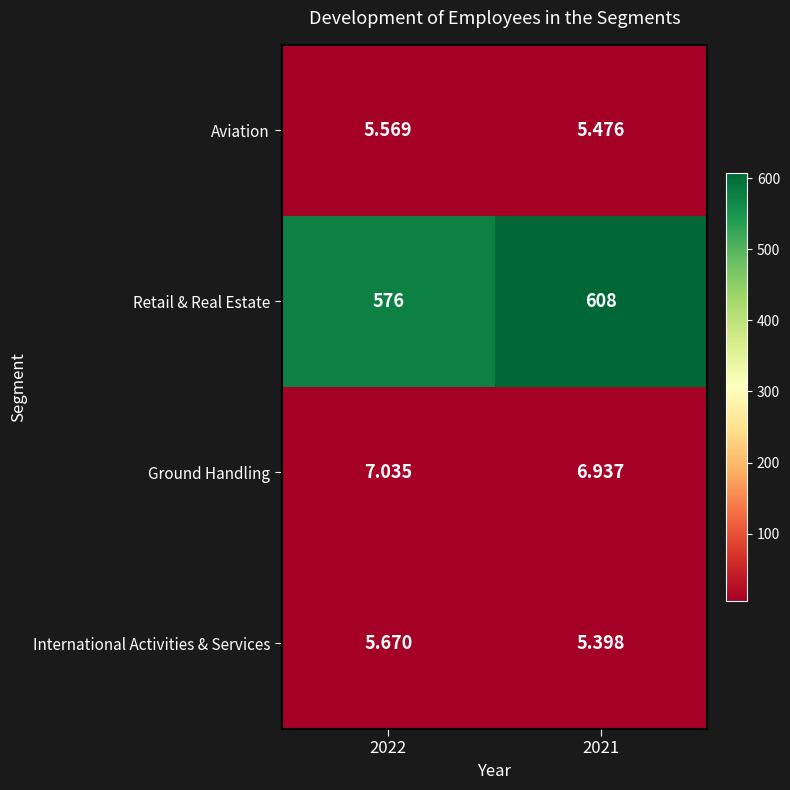

Rank the series at 2021 from lowest to highest value.

International Activities & Services, Aviation, Ground Handling, Retail & Real Estate